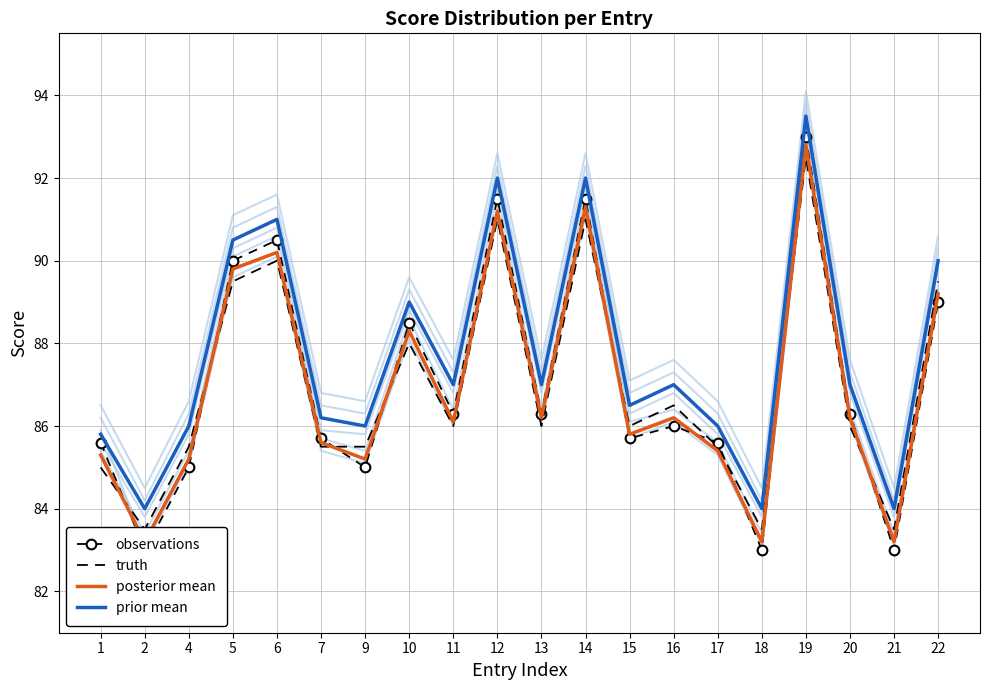

Where is prior mean nearest to the value 88?

10